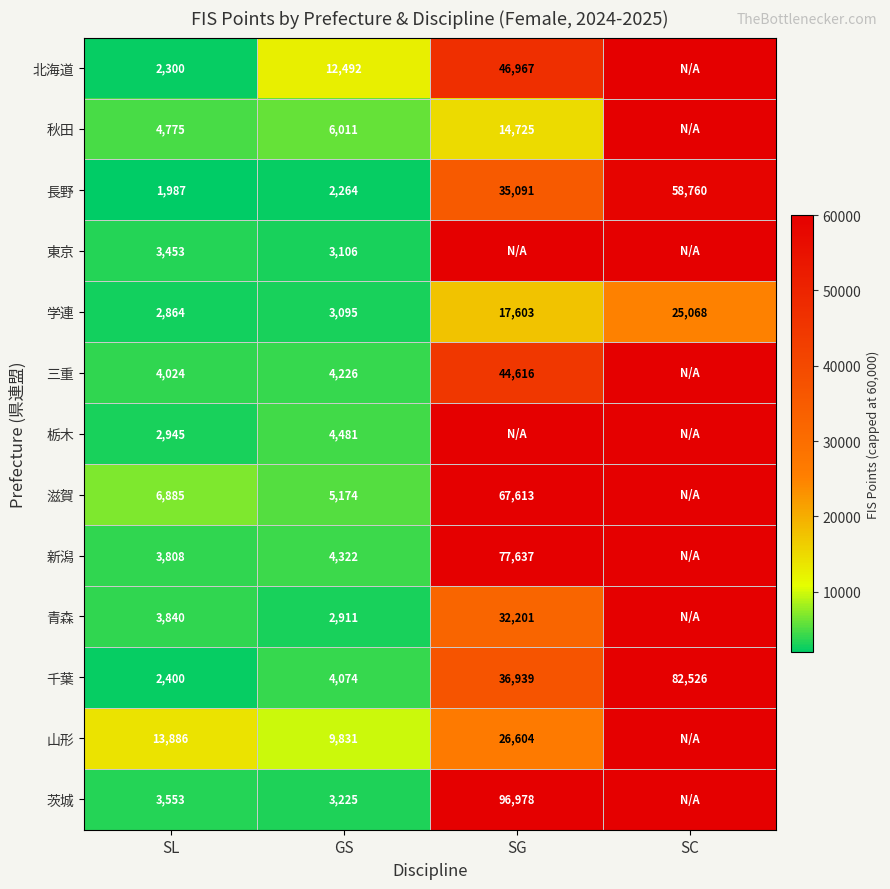

The 三重 series shows 5738 at SL. True or false?

False